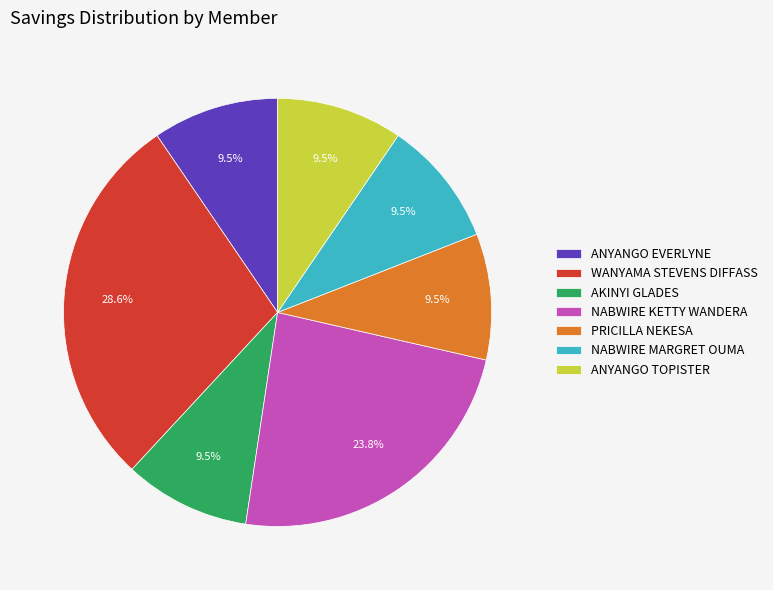

Does ANYANGO TOPISTER represent more than half of the total?

No